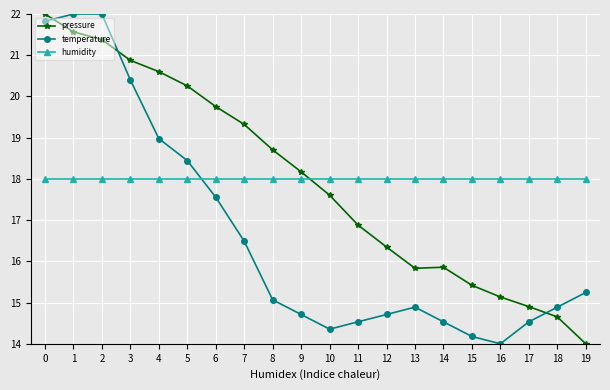

True or false: temperature has more than 0 interior local peaks.

True